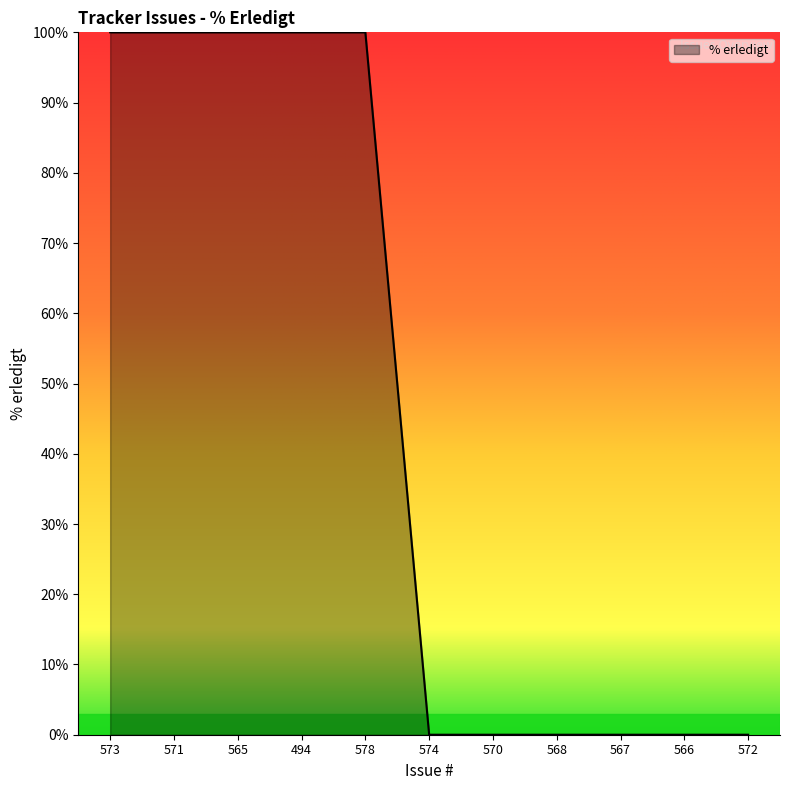

What is the greatest value displayed?

100